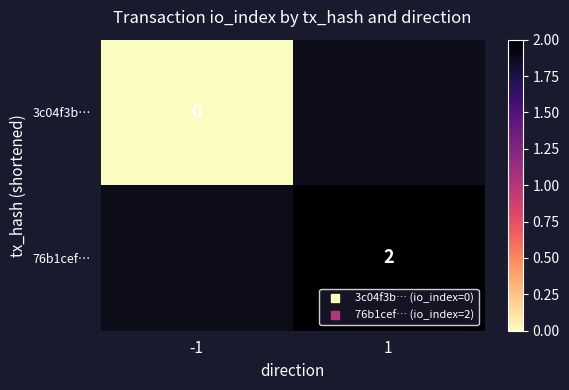

What value does the 76b1cef… series have at 1?

2.0